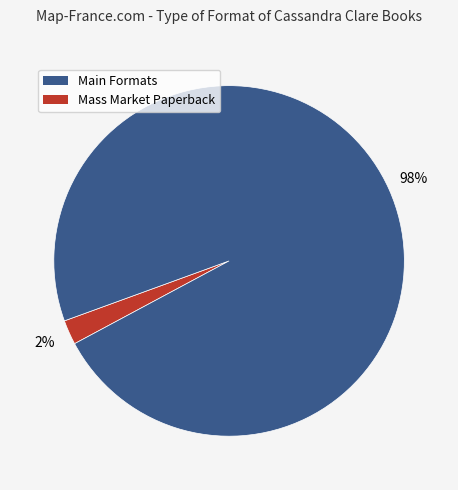

To the nearest percent, what is the average slice percentage?

50%